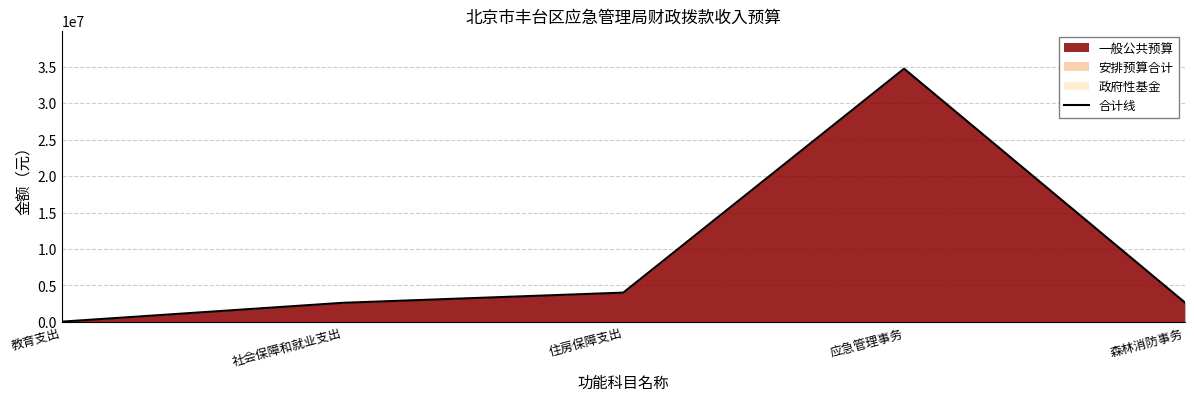

Which label corresponds to the smallest value in the chart?

教育支出